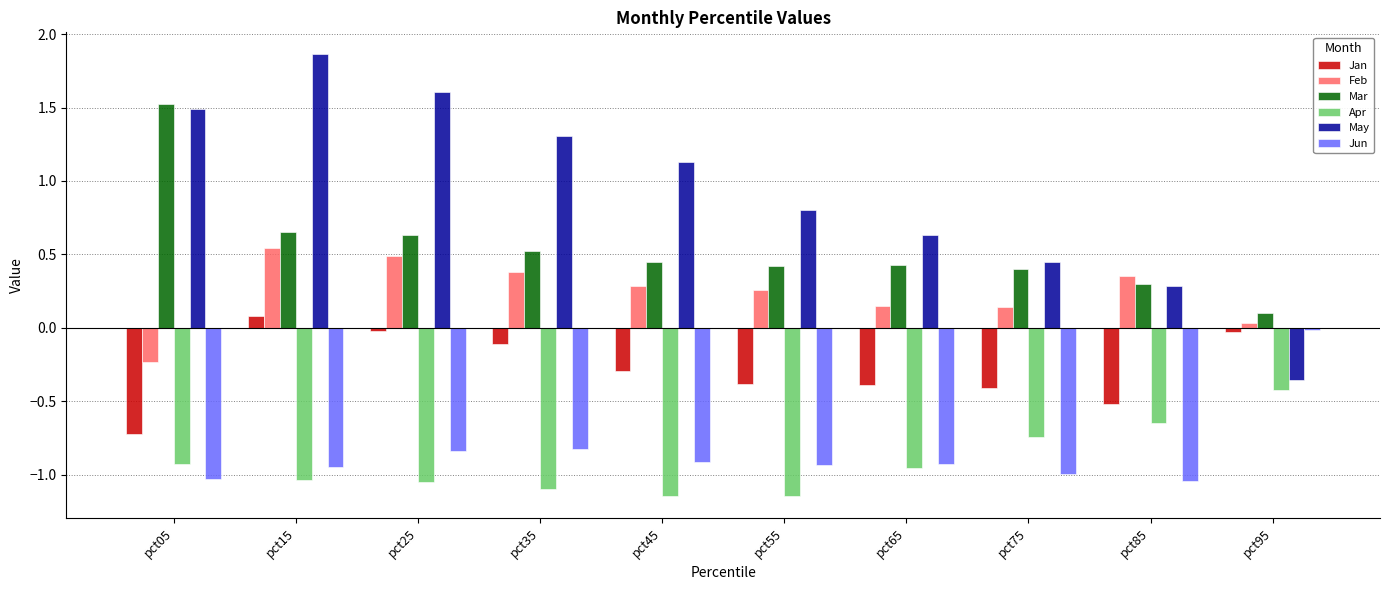

Which label corresponds to the largest value in the chart?

pct15